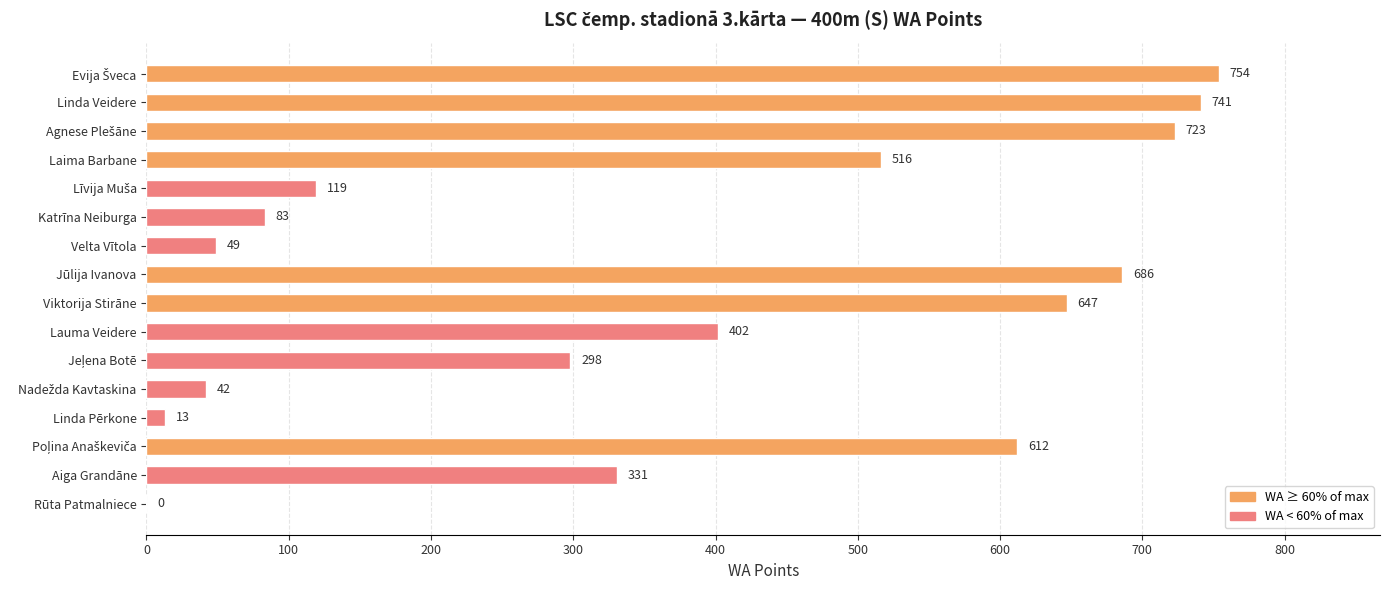

What is the change in value from Linda Pērkone to Rūta Patmalniece?

-13